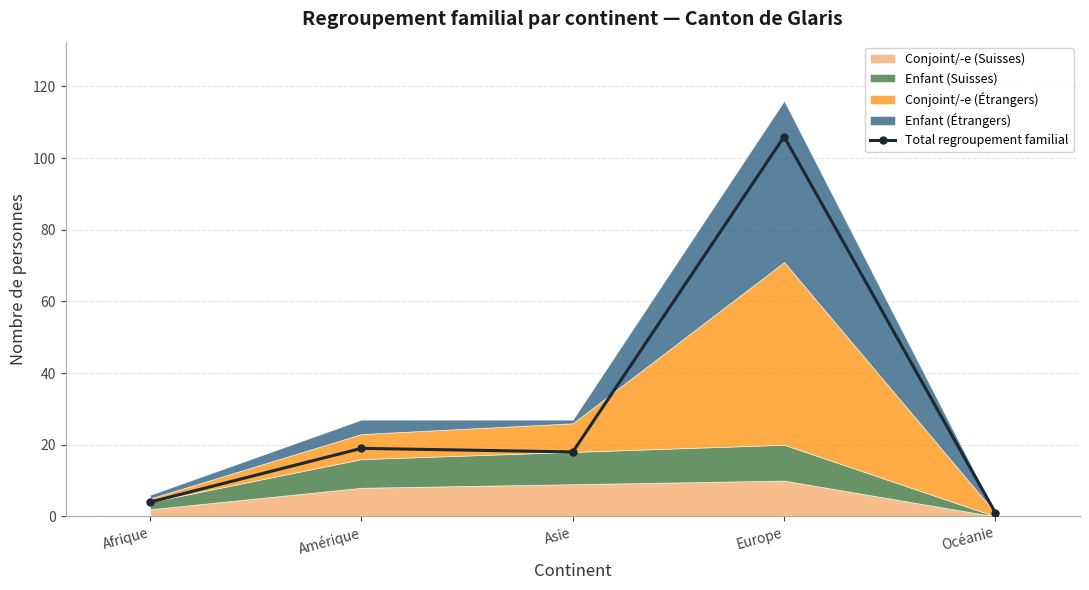

Where is the first local minimum?

Asie